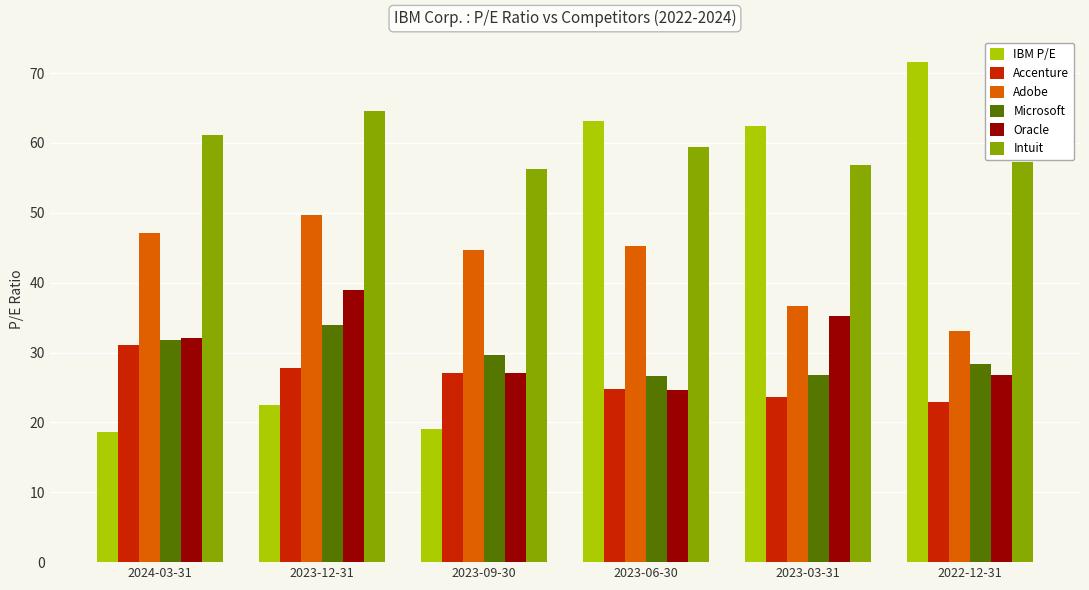

Is it true that Adobe equals 33.1 at 2022-12-31?

True